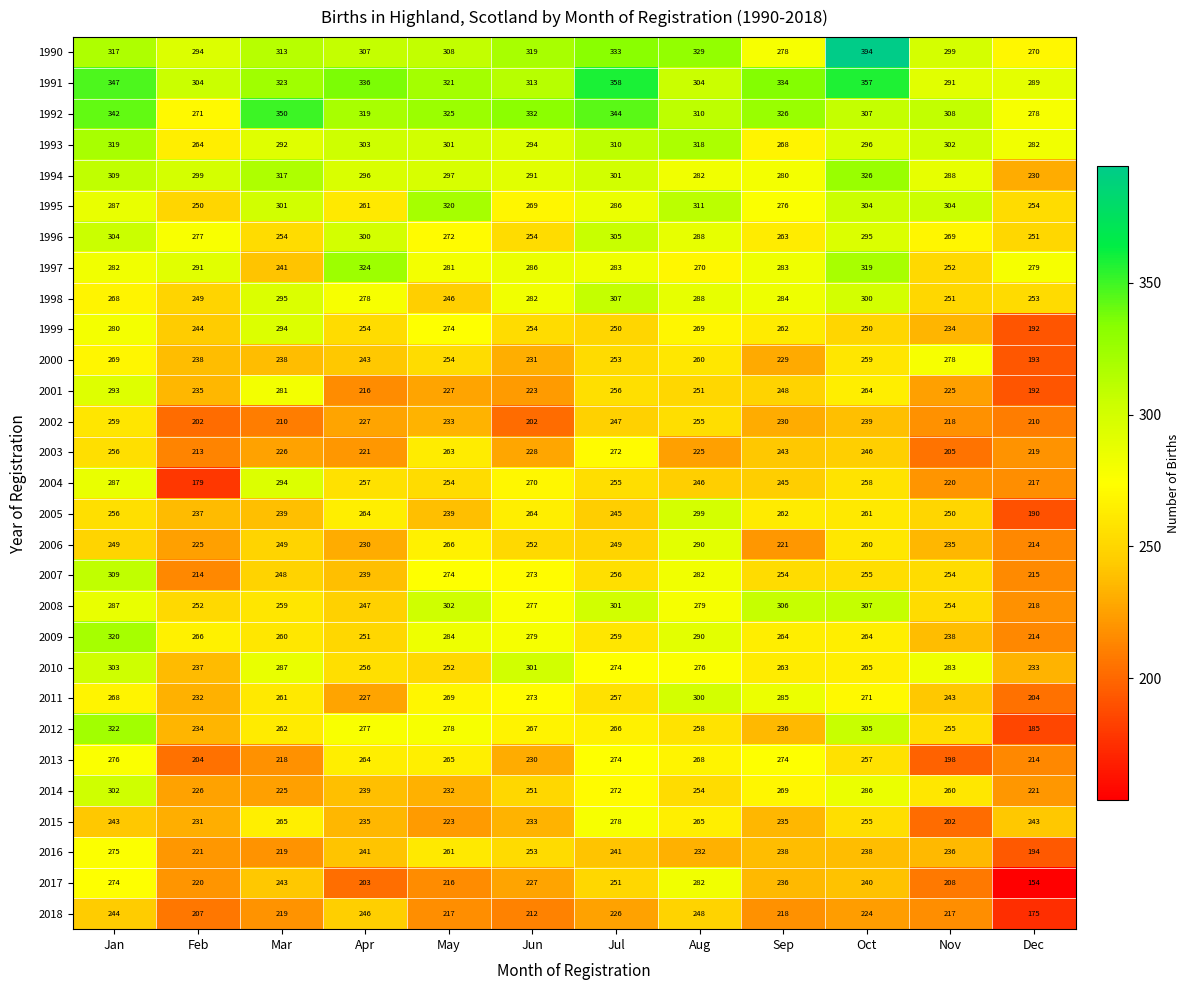

Is it true that 2009 equals 446 at Jun?

False